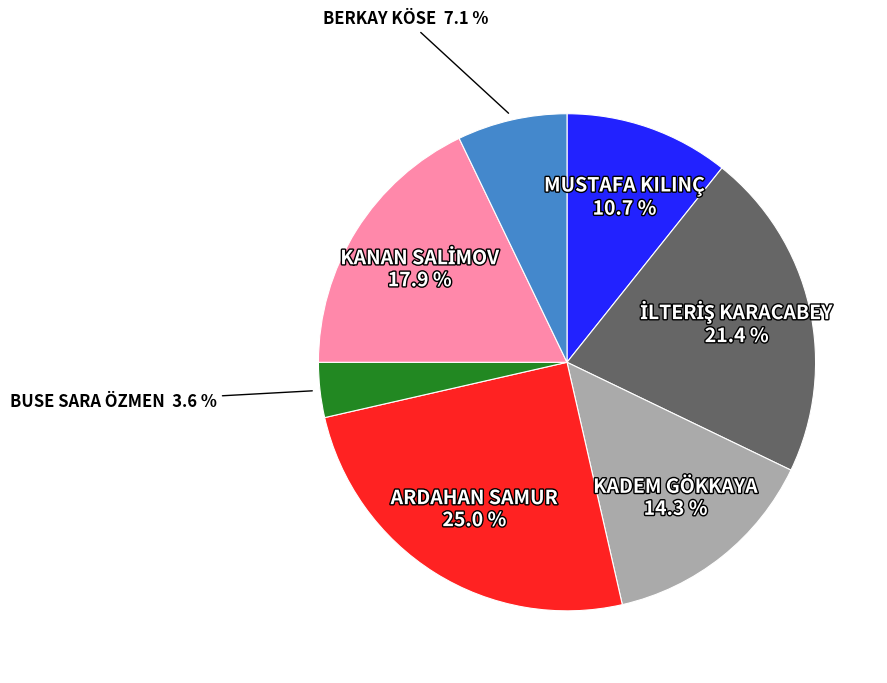

How many segments does this pie chart have?

7